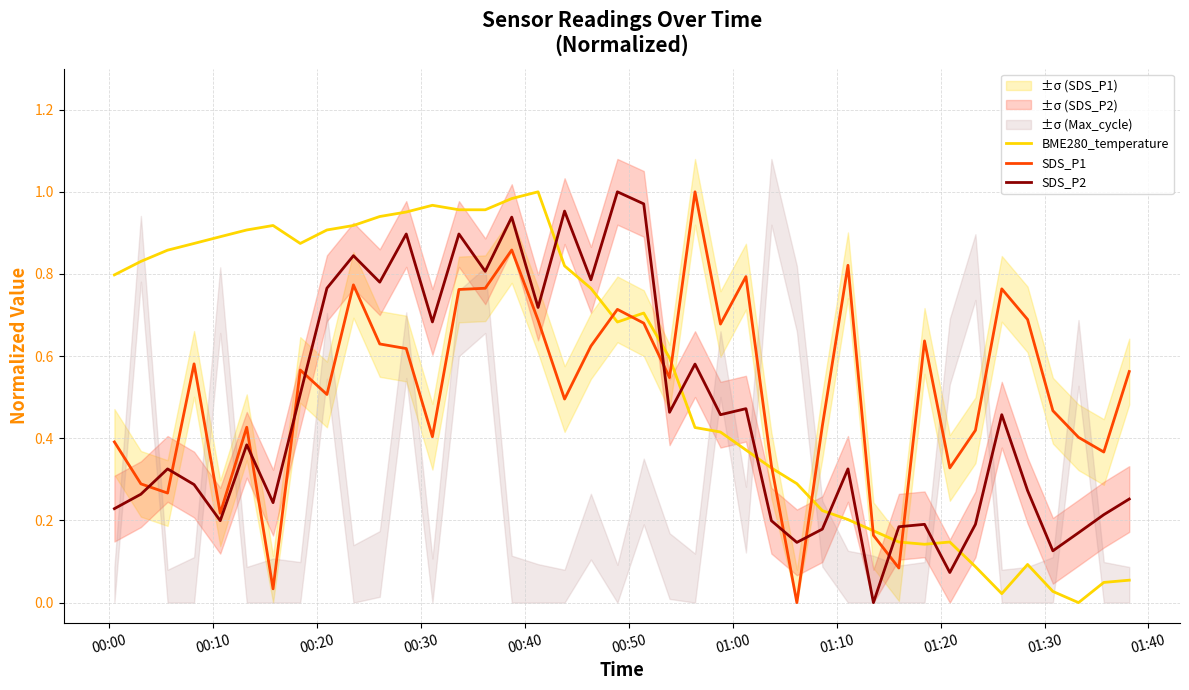

List the series in order of their overall mean, highest first.

BME280_temperature, SDS_P1, SDS_P2